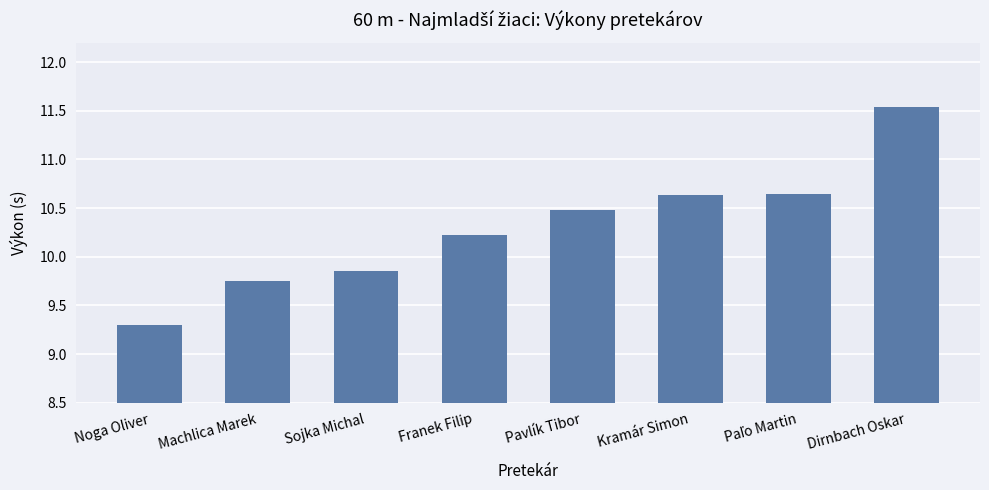

What is the difference between the maximum and second lowest values?

1.8